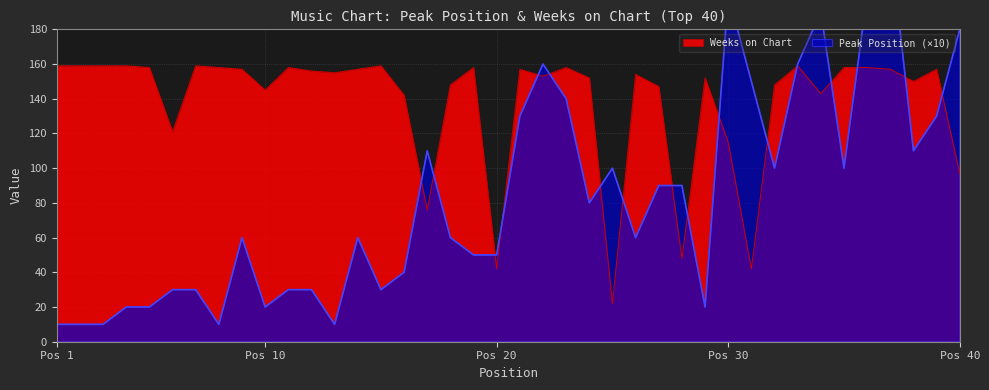

How many series are shown in this chart?

2